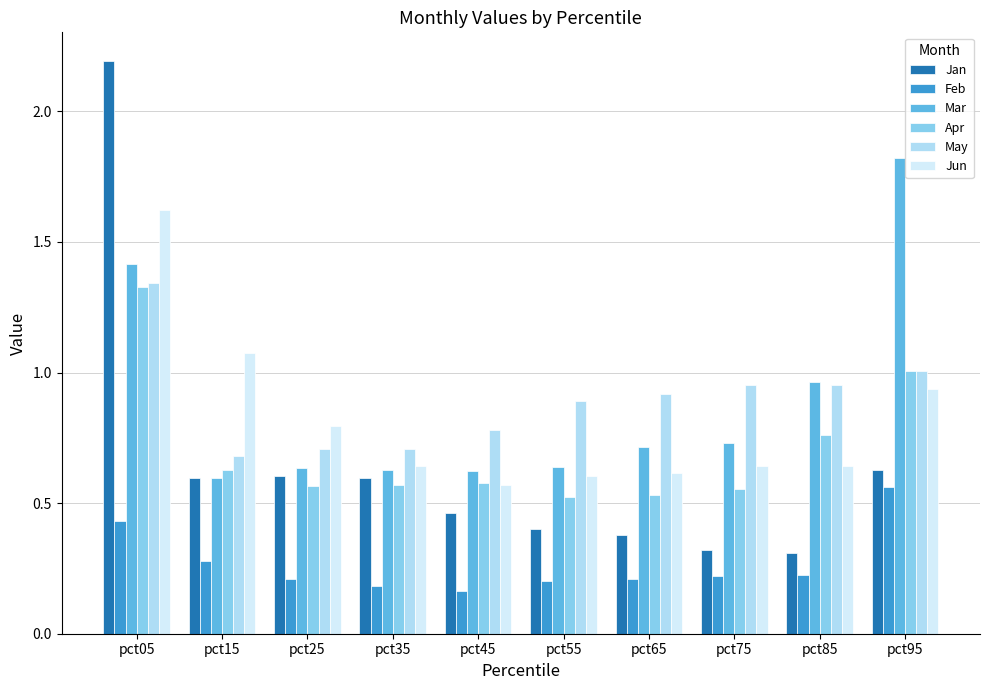

True or false: Jan has a value of 0.6 at pct15.

True